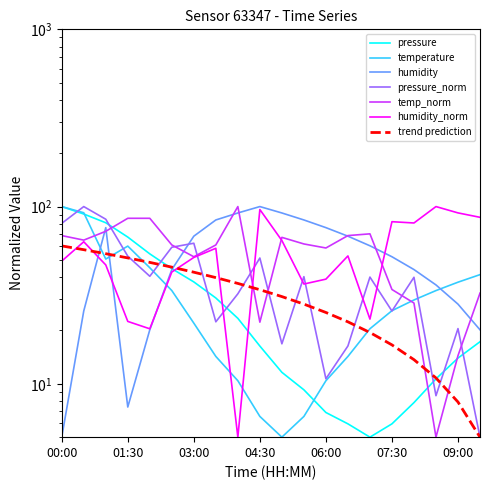

What is the highest value of the temperature series?

100.0